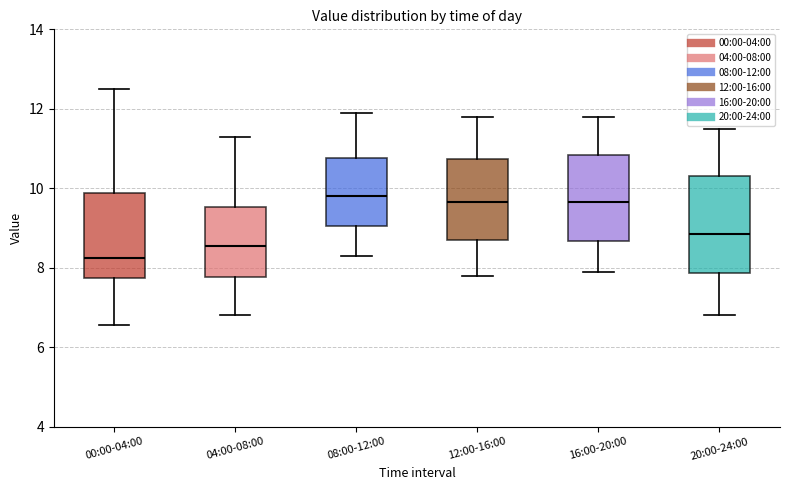

Comparing the boxes themselves (not the whiskers), which one is the tallest?

20:00-24:00